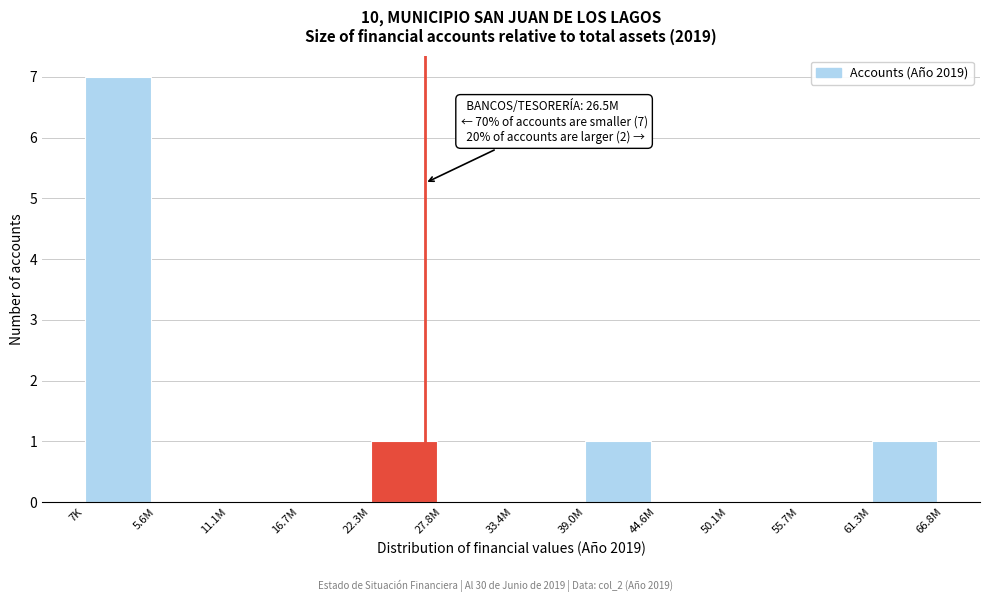

Reading right to left, what are all the values shown in this chart?

61.3M=1	55.7M=0	50.1M=0	44.6M=0	39.0M=1	33.4M=0	27.8M=0	22.3M=1	16.7M=0	11.1M=0	5.6M=0	7K=7